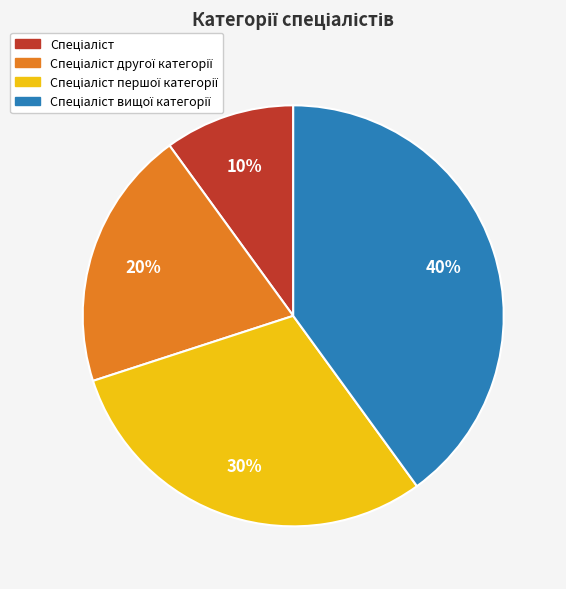

To the nearest percent, what is the average slice percentage?

25%